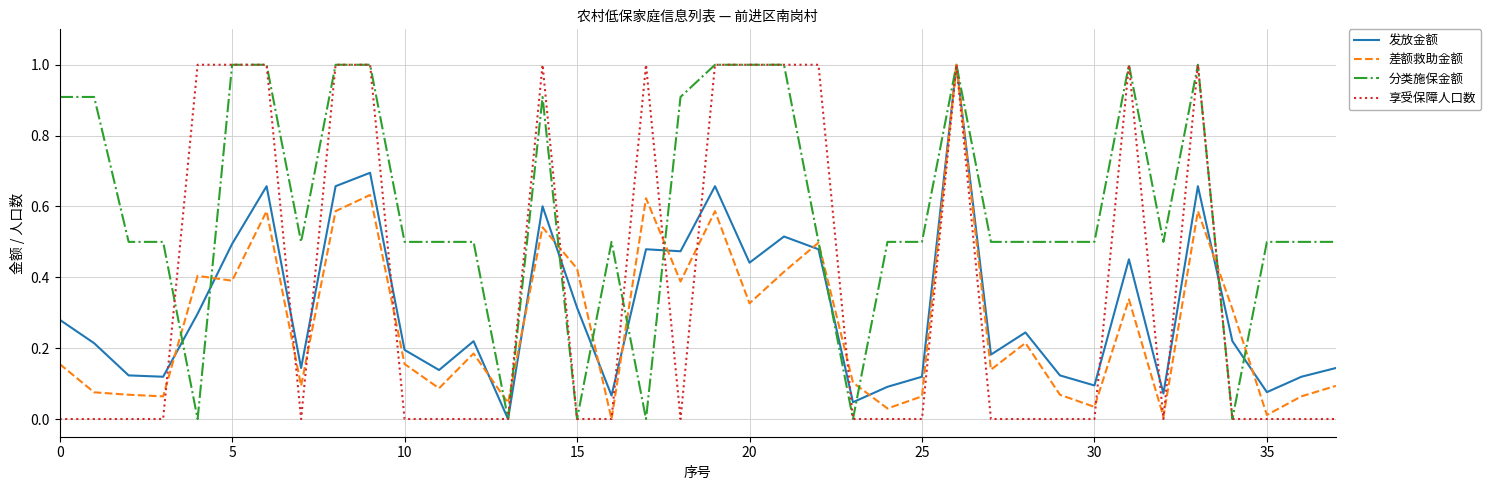

What is the maximum value for 分类施保金额?

1.0